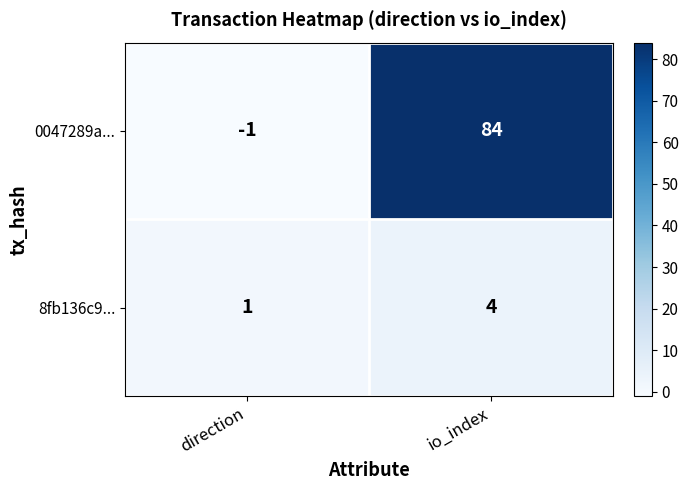

Reading left to right, what are all the values shown in this chart?

0047289a...: direction=-1	io_index=84
8fb136c9...: direction=1	io_index=4